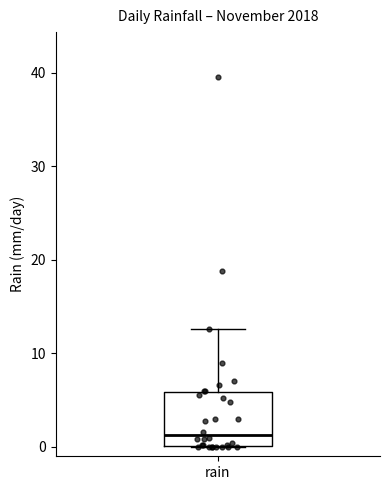

Read this box plot against the y-axis: the position of the median line, the range covered by the box, and the ends of both whiskers. The values are not printed on the chart, so give them approximately, as read against the axis.

median 1, box 0 to 6, whiskers 0 to 13